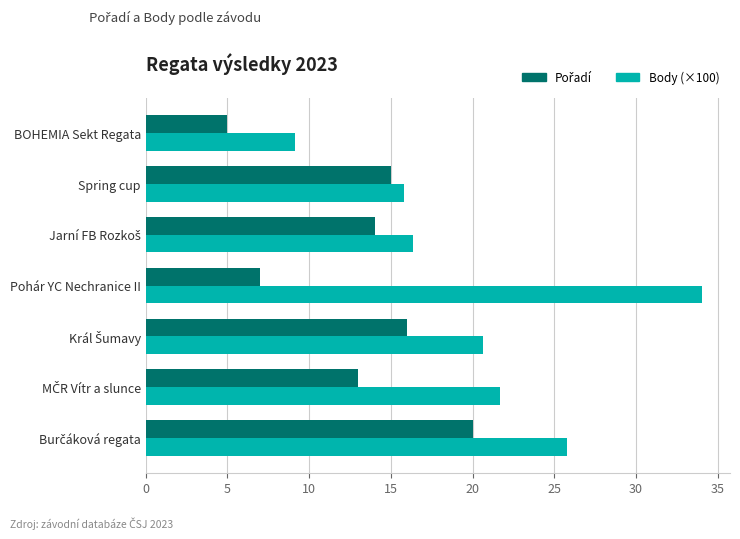

How many distinct data groups are displayed?

2